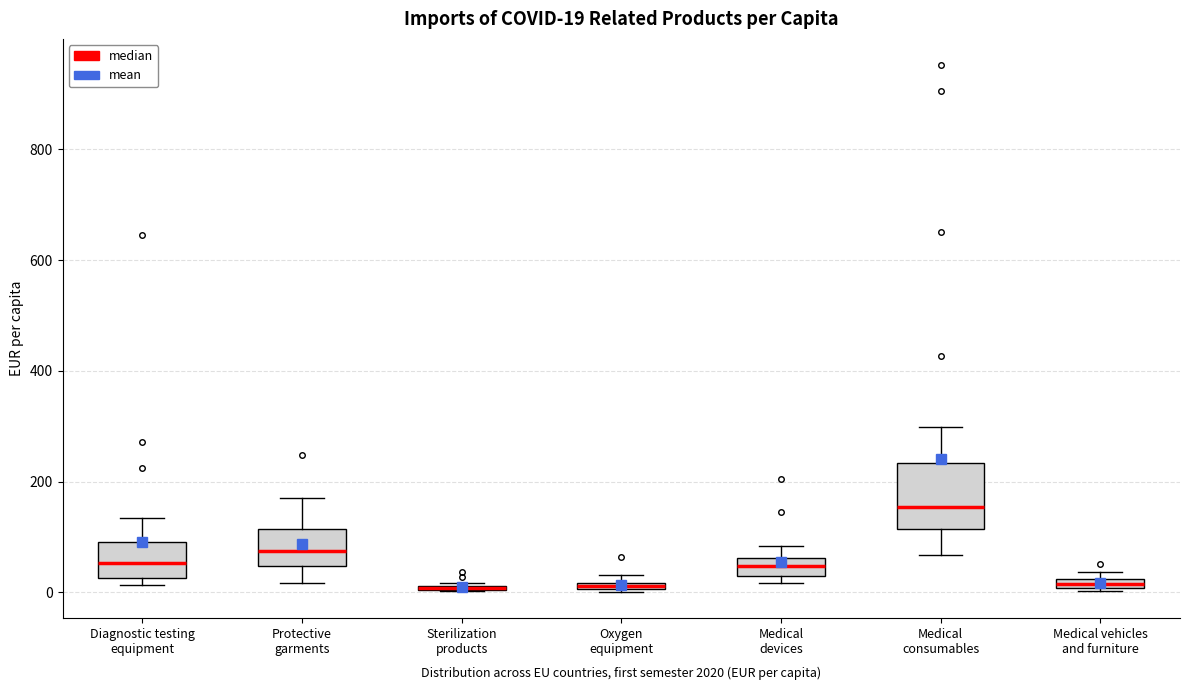

Comparing the boxes themselves (not the whiskers), which one is the tallest?

Medical consumables